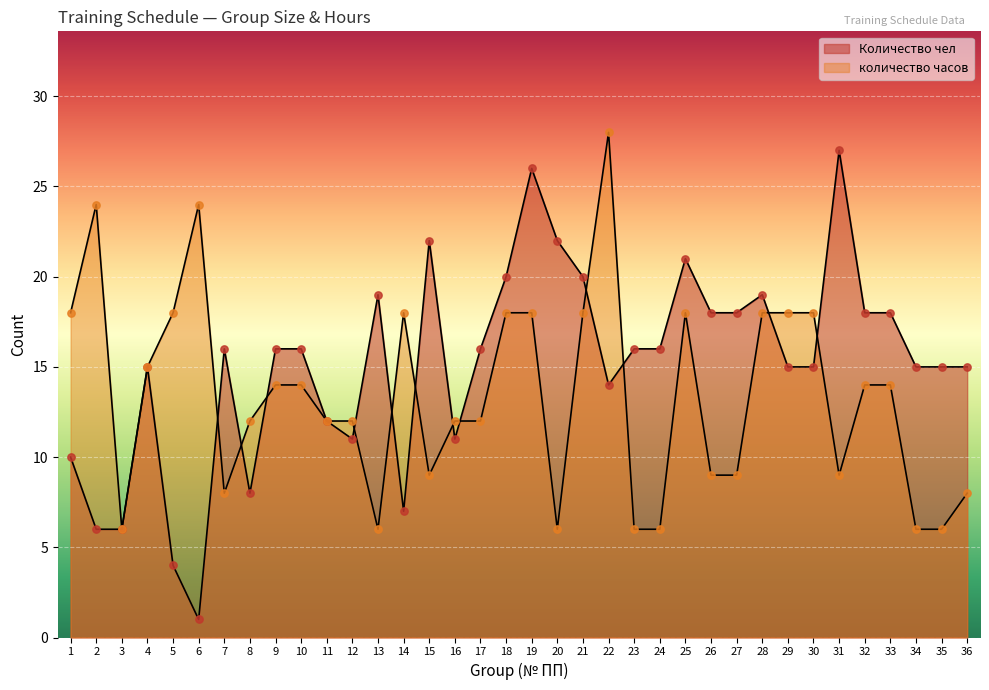

Which series has the largest total across all categories?

Количество чел